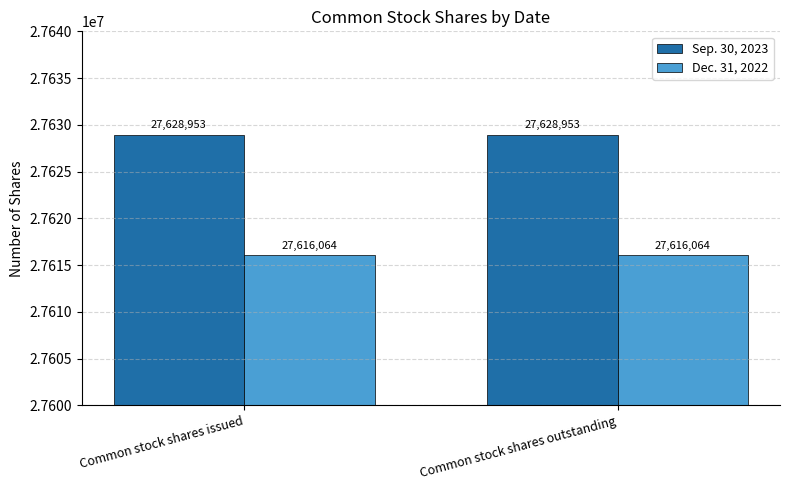

What is the value of the Dec. 31, 2022 bar at the 2nd from the left?

27616064